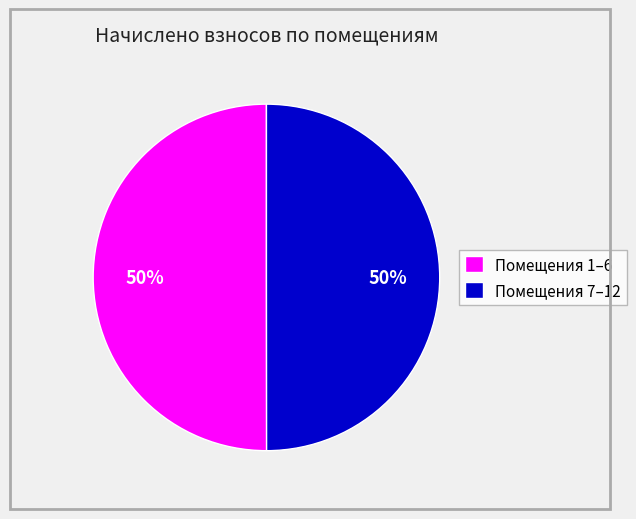

Is it true that Помещения 7–12 is 50% of the pie?

True